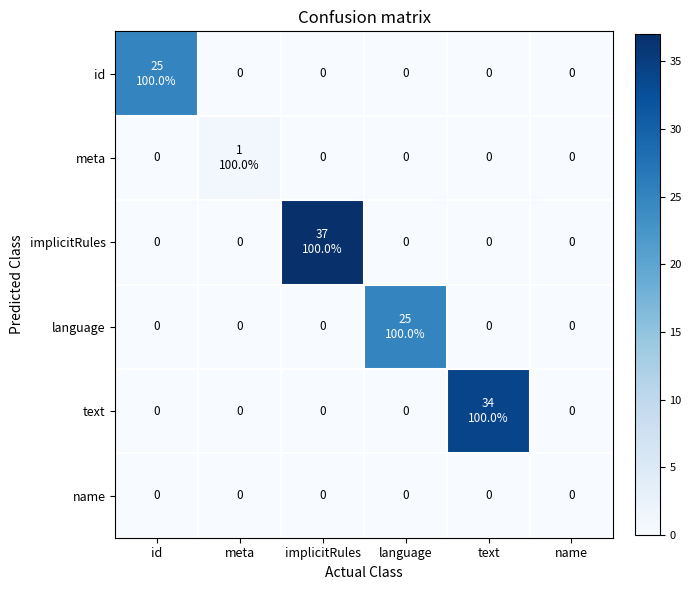

At which category is the sum across all series the highest?

implicitRules